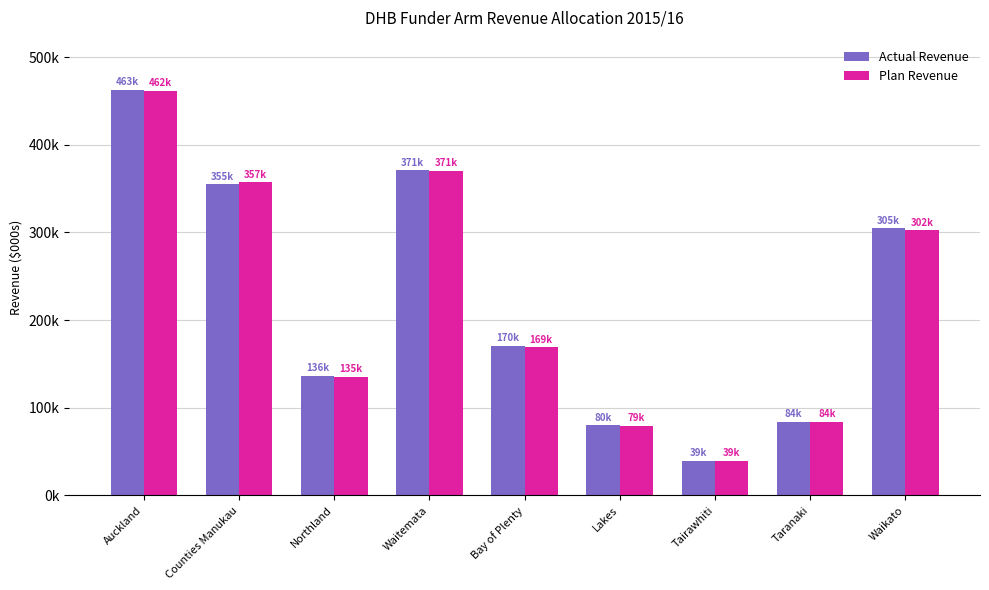

What is the label of the 2nd bar from the left?

Counties Manukau